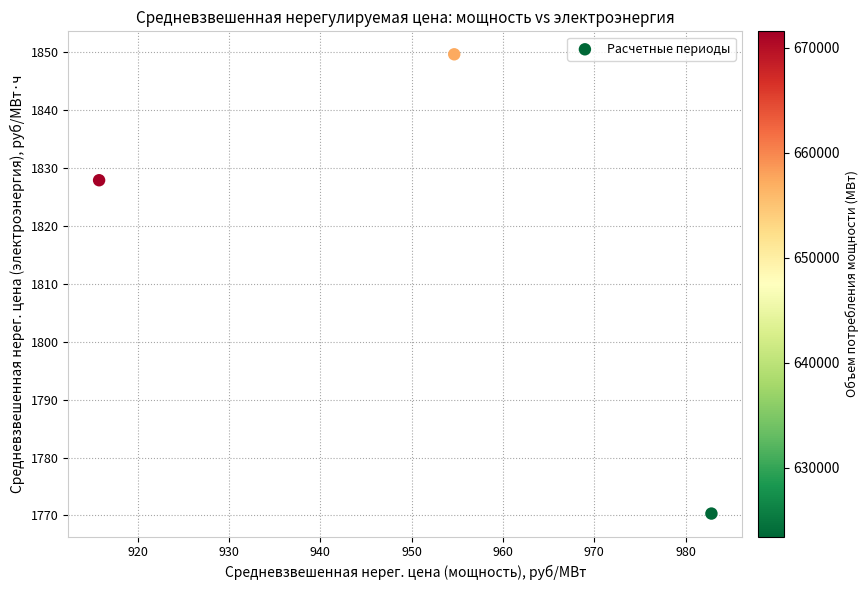

What is the range of Y values (max minus min)?

79.3